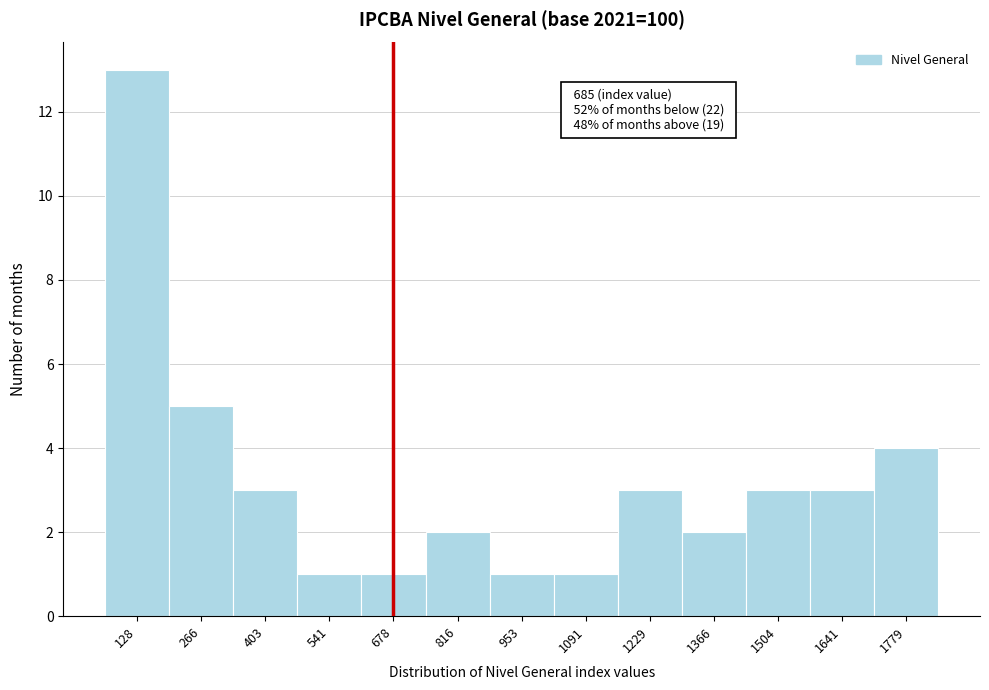

Reading right to left, transcribe all the data shown in this chart.

4	3	3	2	3	1	1	2	1	1	3	5	13